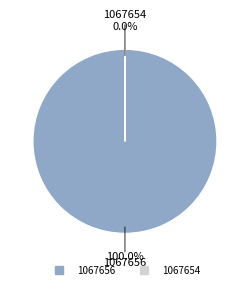

Does any single category account for the majority?

Yes